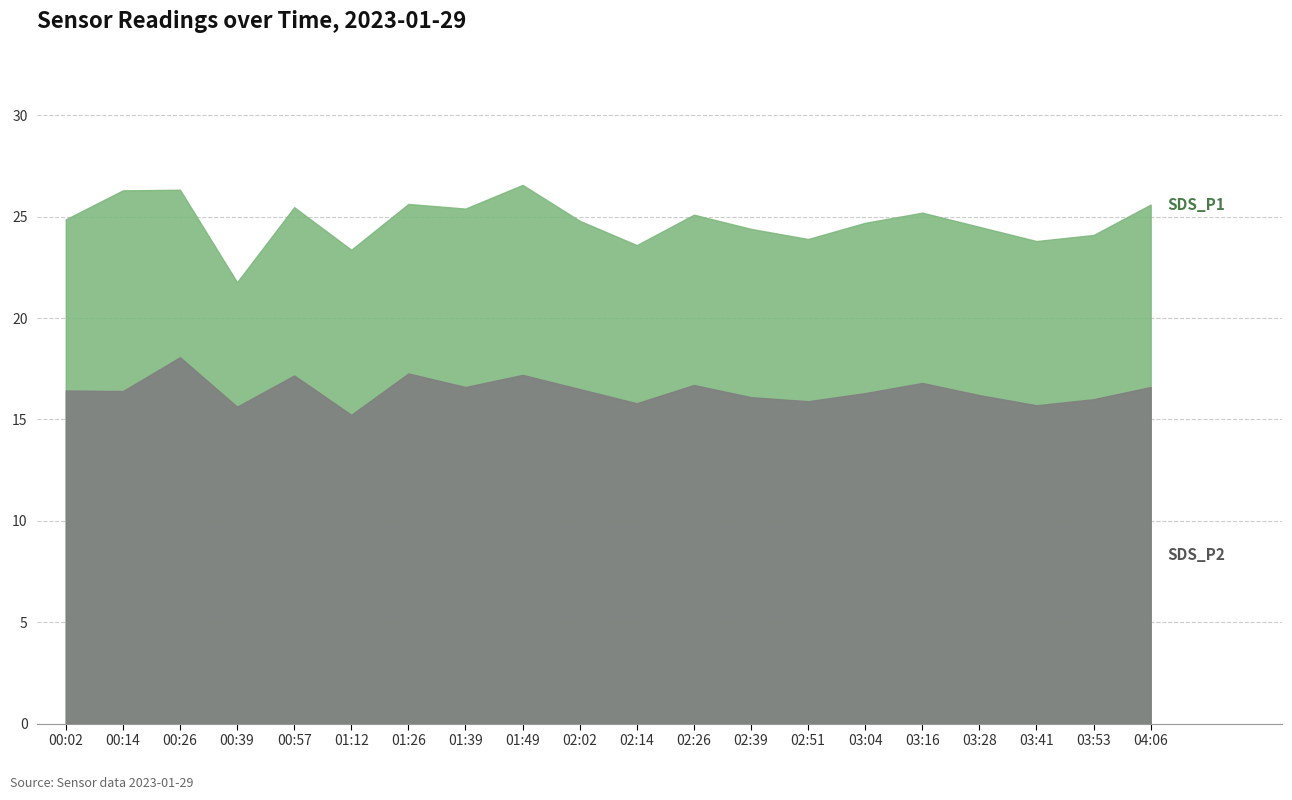

Is the value of SDS_P2 at 02:26 greater than the value of SDS_P1 at 00:57?

No